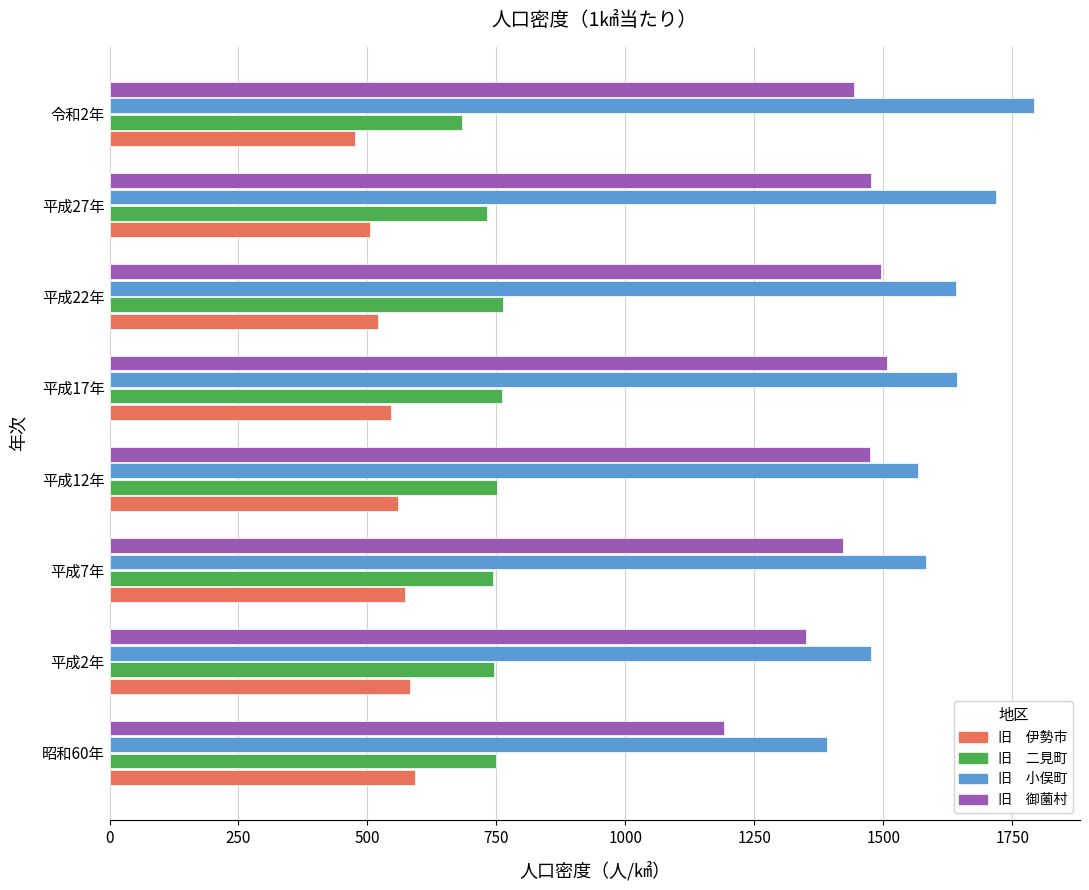

Count the number of data series in this chart.

4